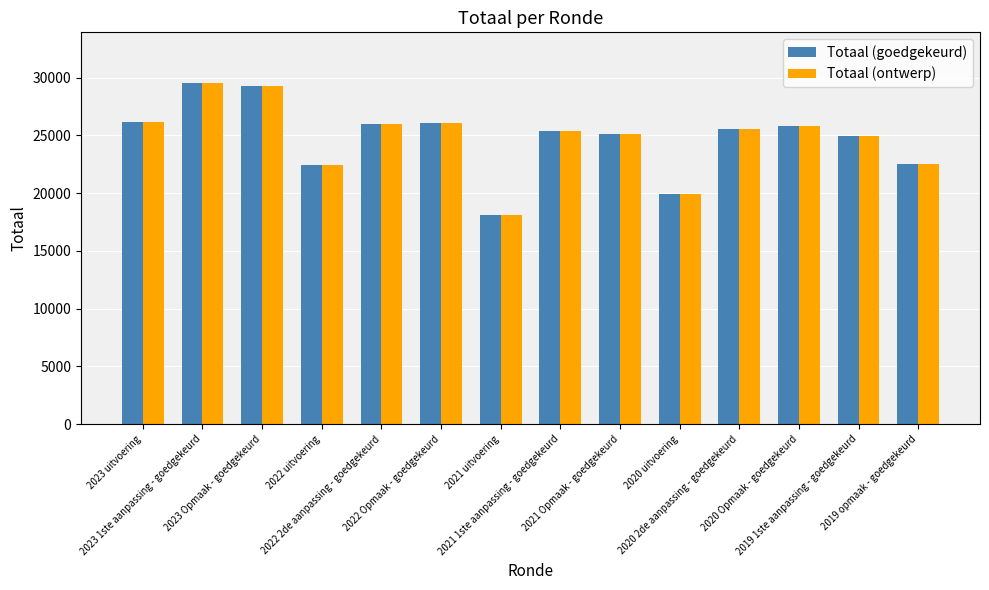

How many data points in Totaal (goedgekeurd) are less than 25562?

7